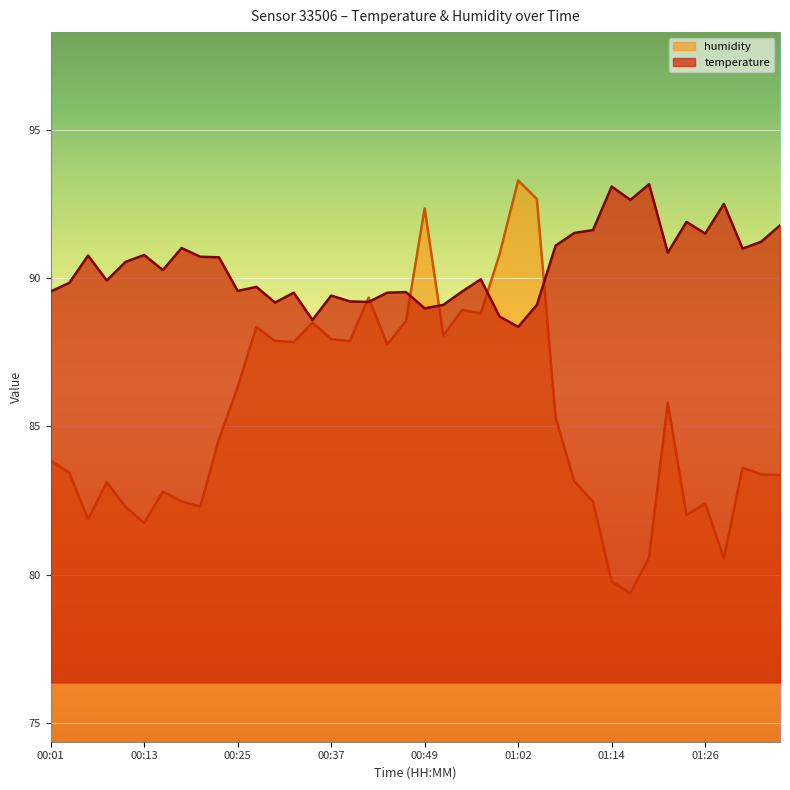

Reading right to left, transcribe all the data shown in this chart.

temperature: 91.8	91.2	91.0	92.5	91.5	91.9	90.9	93.2	92.6	93.1	91.6	91.5	91.1	89.1	88.4	88.7	90.0	89.5	89.1	89.0	89.5	89.5	89.2	89.2	89.4	88.6	89.5	89.2	89.7	89.6	90.7	90.7	91.0	90.3	90.8	90.5	89.9	90.8	89.8	89.5
humidity: 83.4	83.4	83.6	80.5	82.4	82.0	85.8	80.6	79.4	79.8	82.5	83.2	85.3	92.7	93.3	90.8	88.8	88.9	88.1	92.3	88.5	87.8	89.3	87.9	87.9	88.5	87.8	87.9	88.3	86.3	84.6	82.3	82.5	82.8	81.7	82.3	83.1	81.9	83.4	83.8